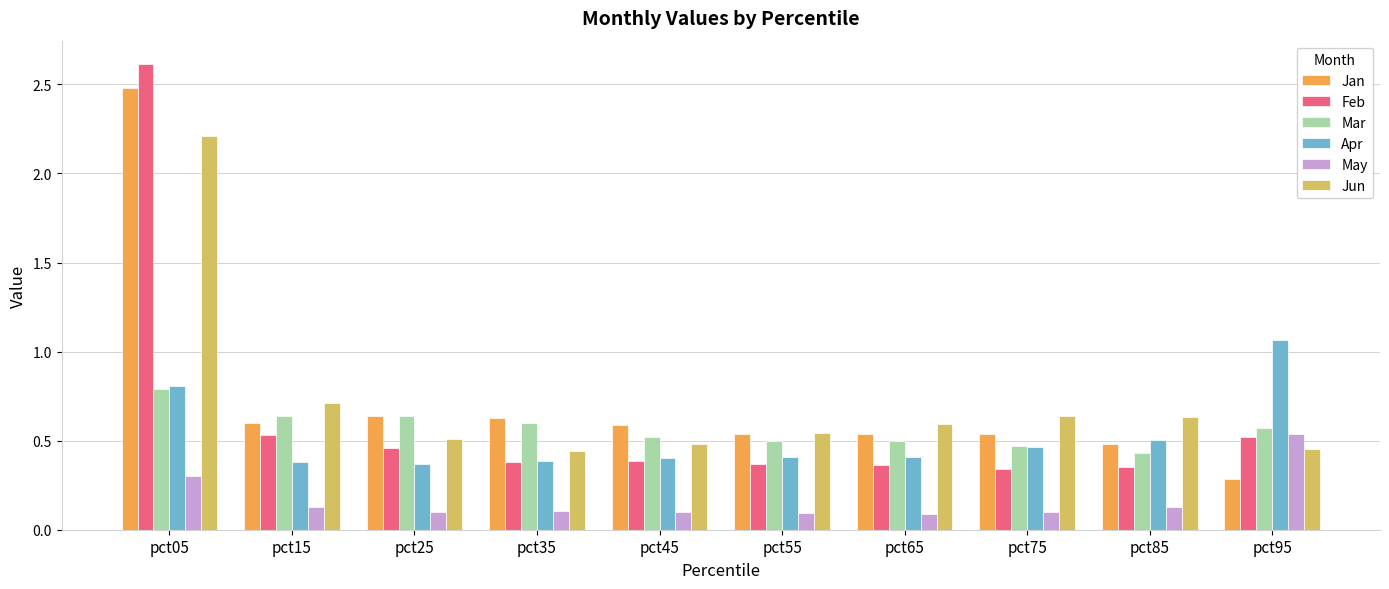

How many Jan values are between 0 and 1?

9